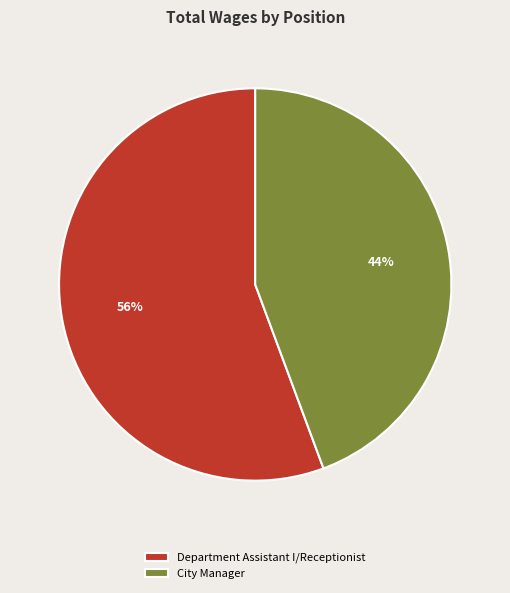

Combined, do City Manager and Department Assistant I/Receptionist account for over 50%?

Yes